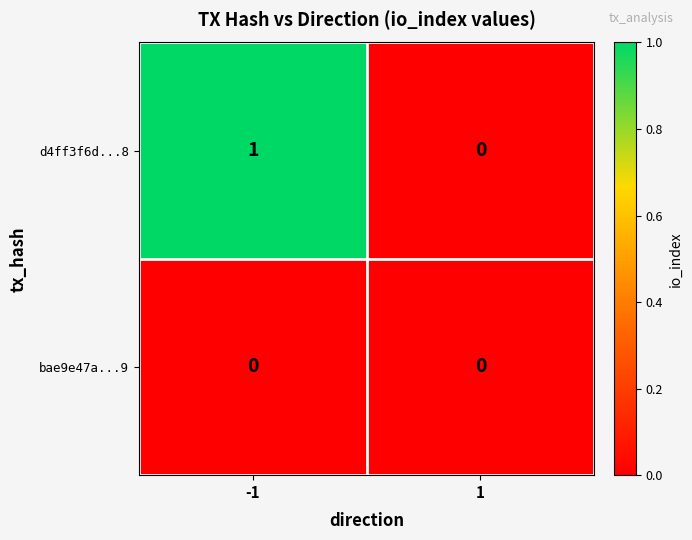

How many data points does each series have?

2